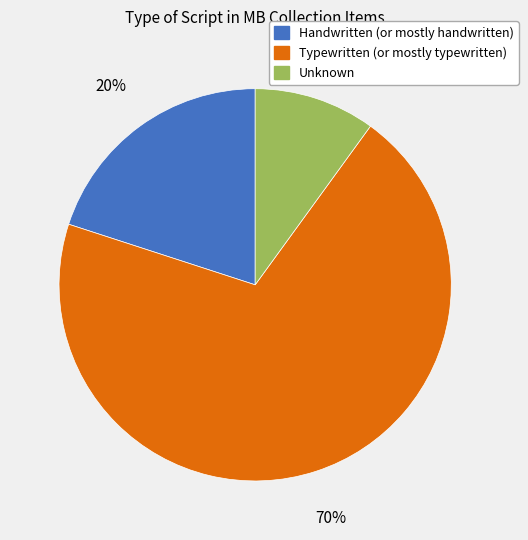

Does any single category account for the majority?

Yes